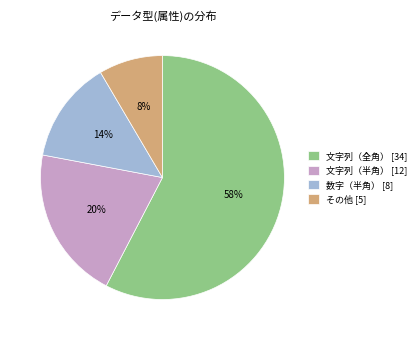

True or false: 文字列（半角） accounts for 20% of the total.

True